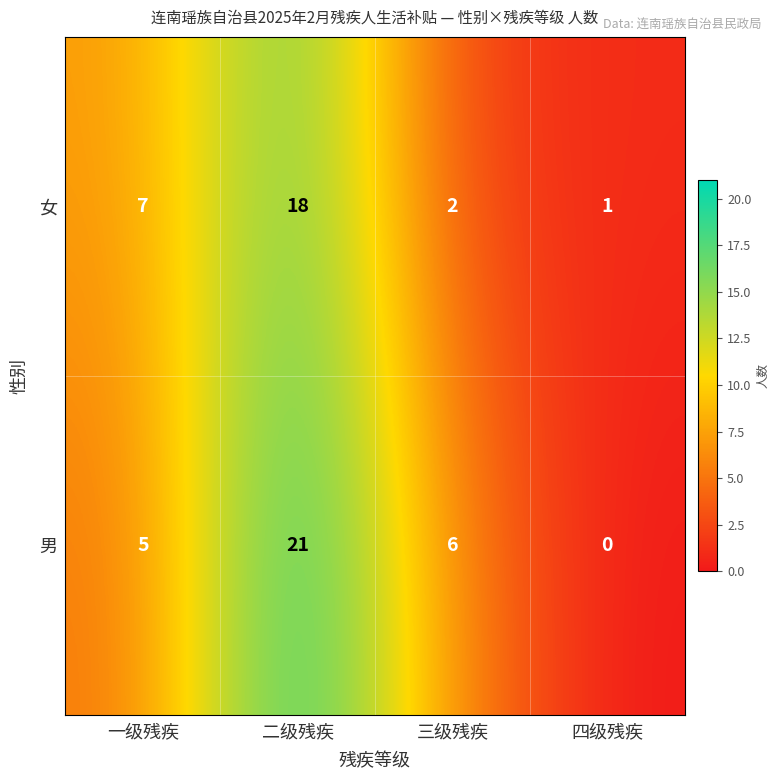

What is the highest value of the 男 series?

21